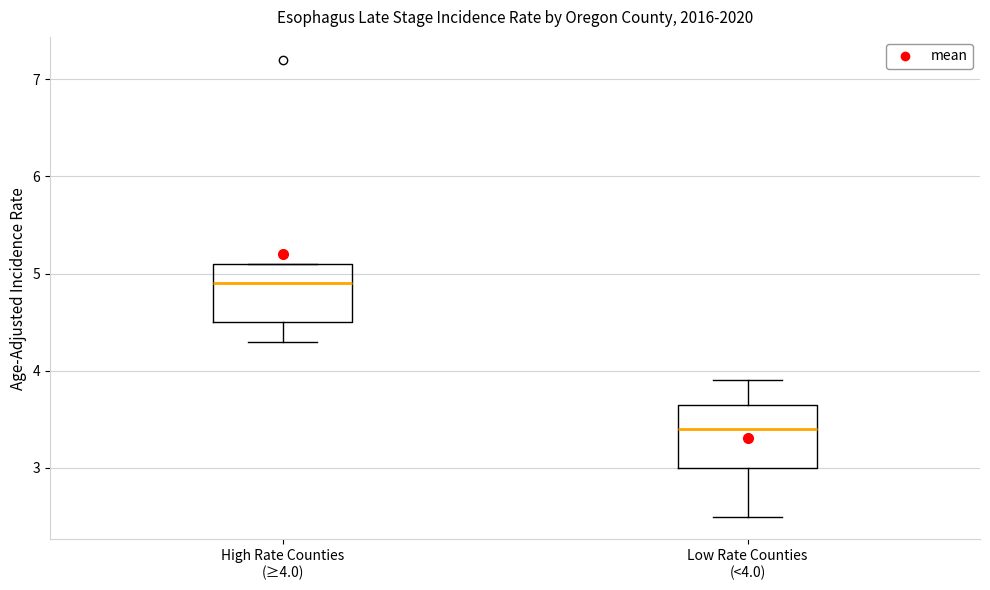

Which box has the lowest median line?

Low Rate Counties (<4.0)